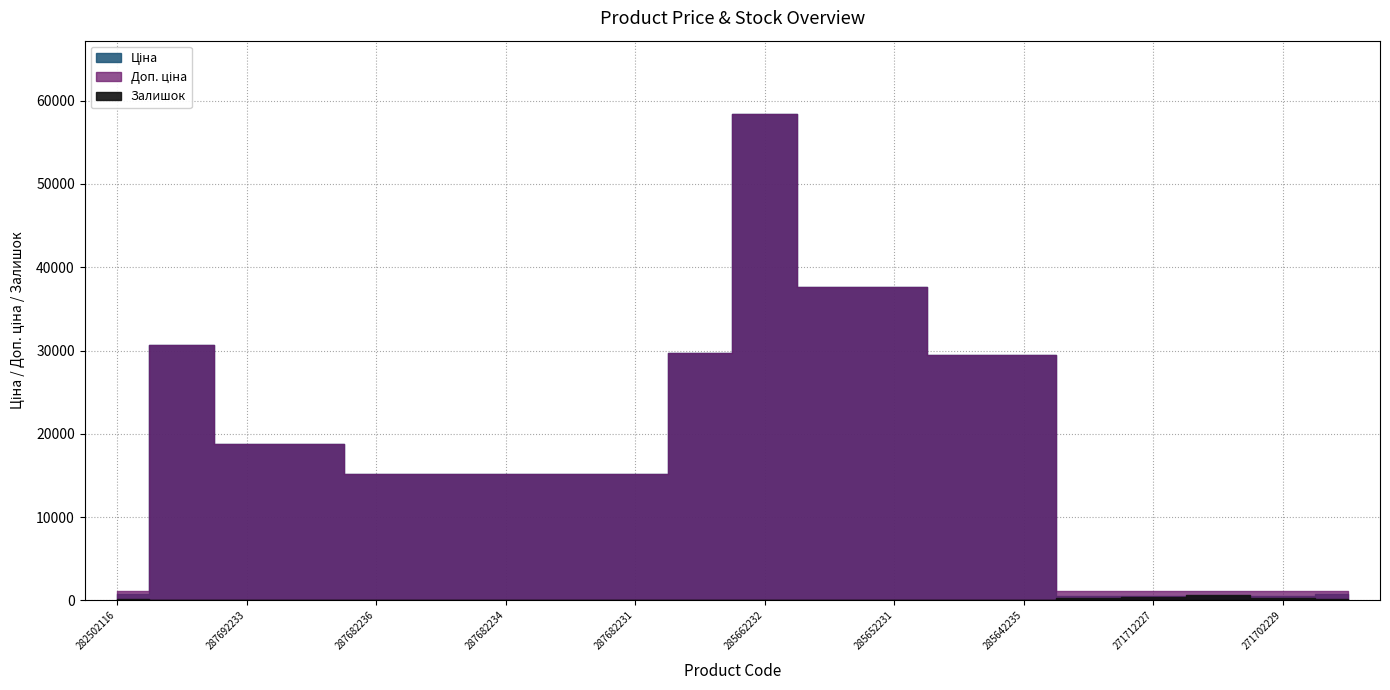

What is the total value across all series at 285642236?

58994.0